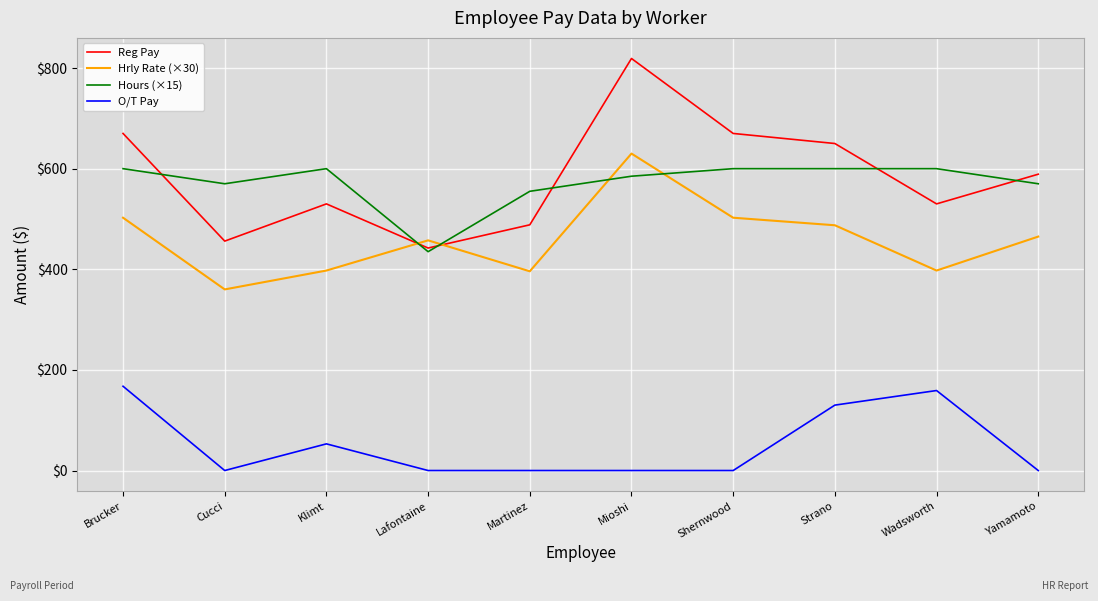

What value does the Reg Pay series have at Yamamoto?

589.0